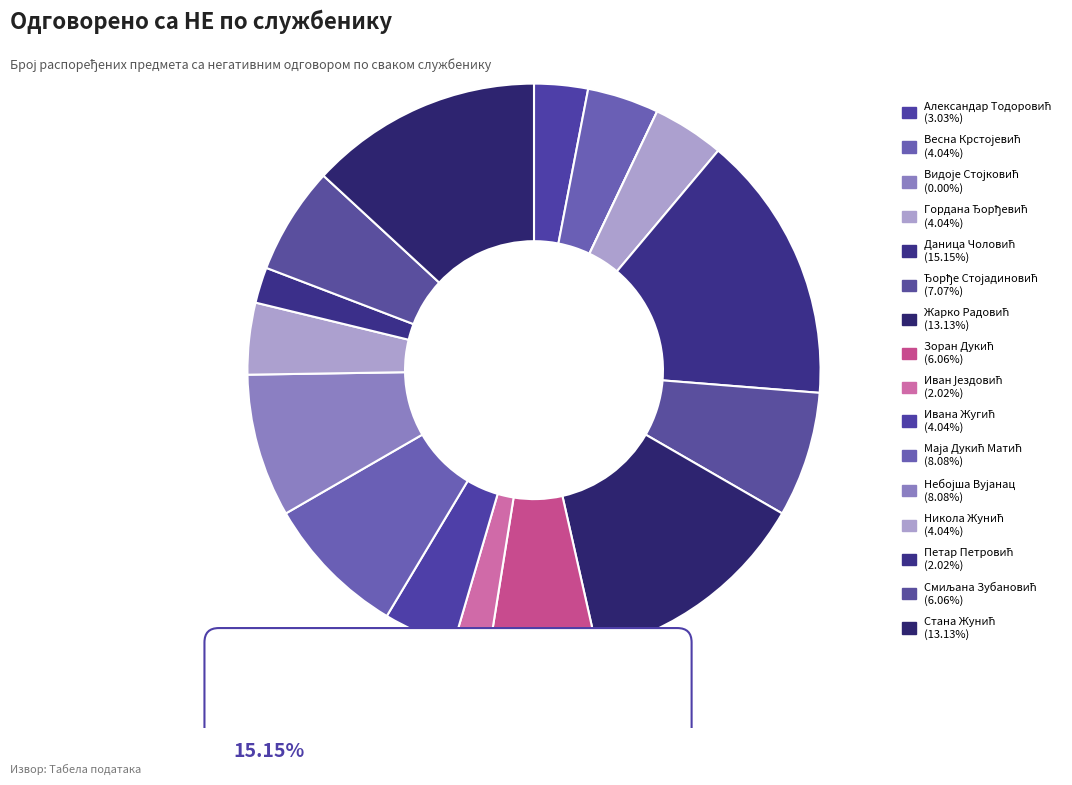

Count the number of slices in the pie.

16